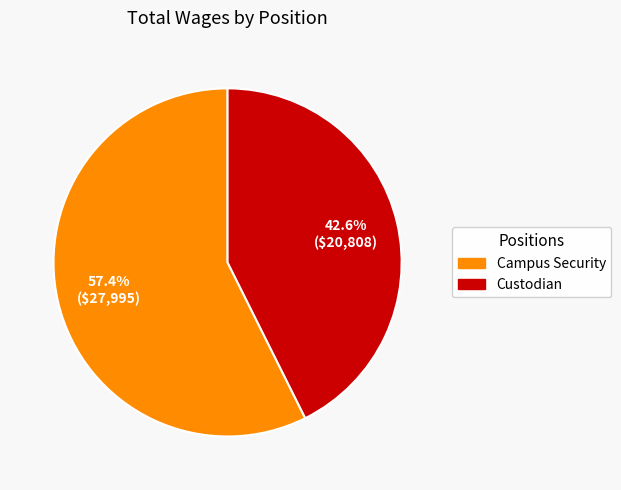

Is the sum of Campus Security and Custodian greater than half?

Yes